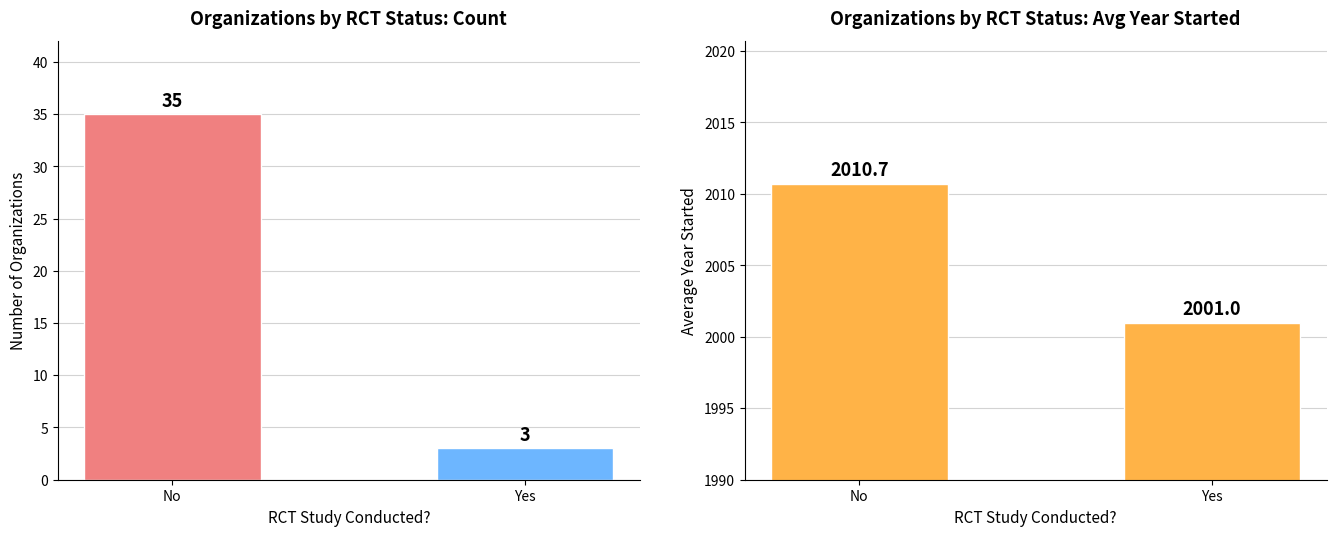

Does the chart contain stacked bars?

No